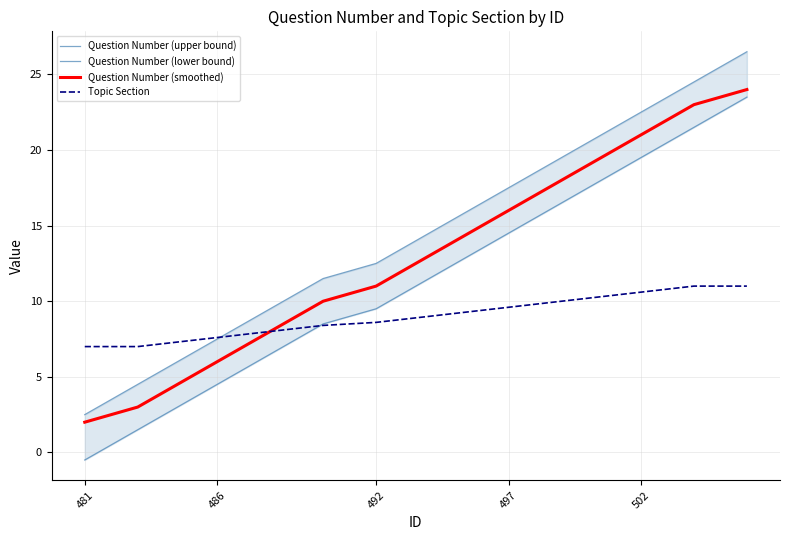

Which series has the largest total across all categories?

Question Number (upper bound)